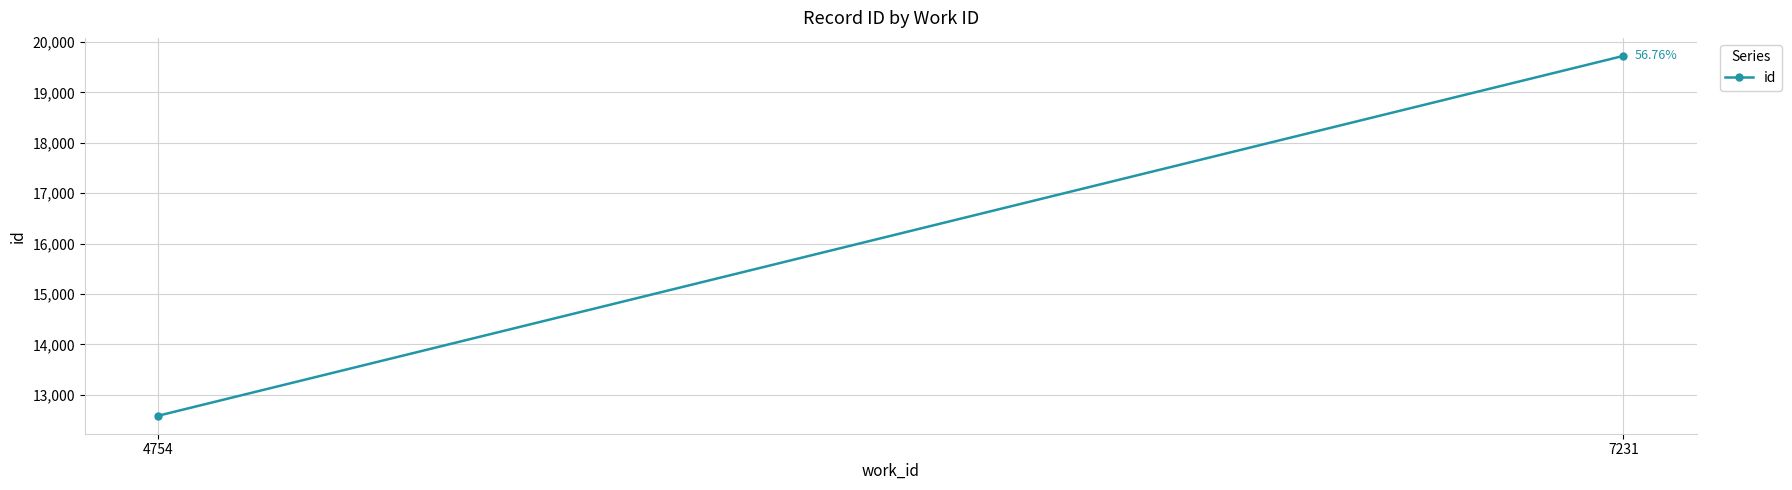

The chart shows a value of 12583 at 4754. True or false?

True